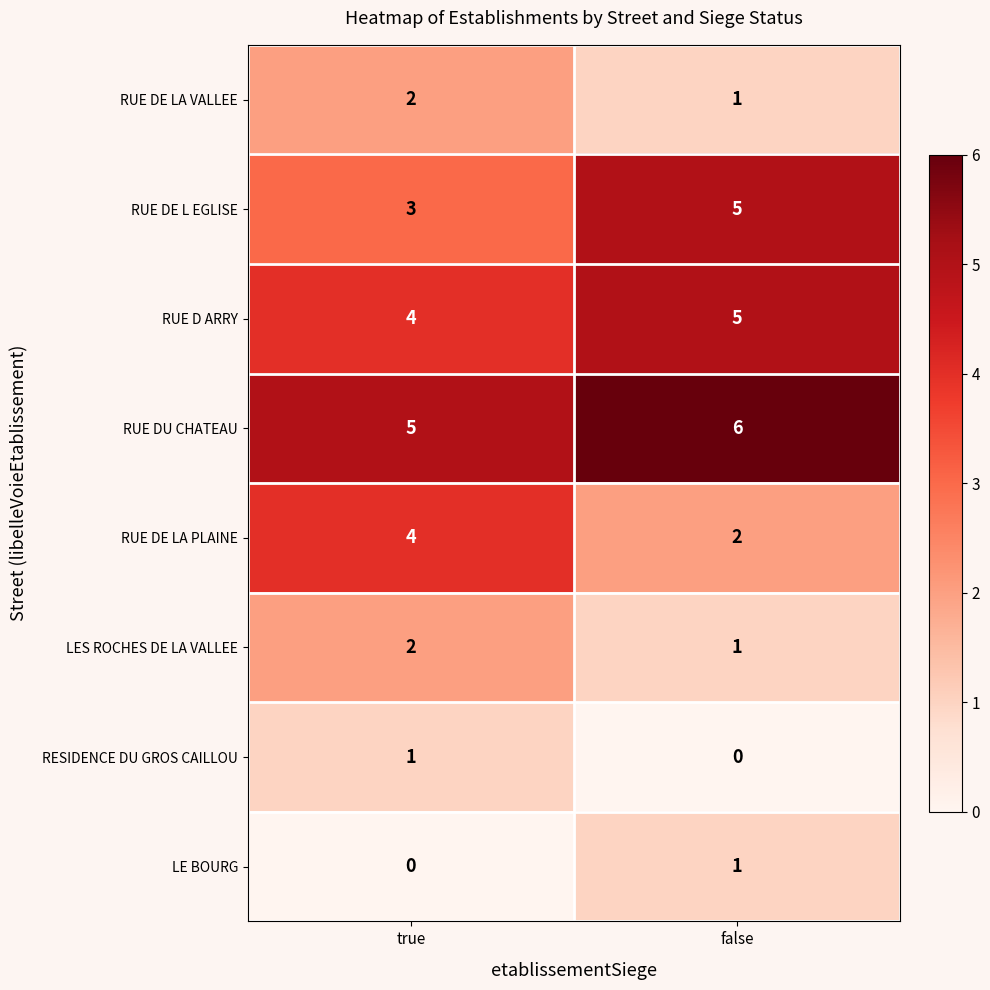

What is the spread (max minus min) of values at false?

6